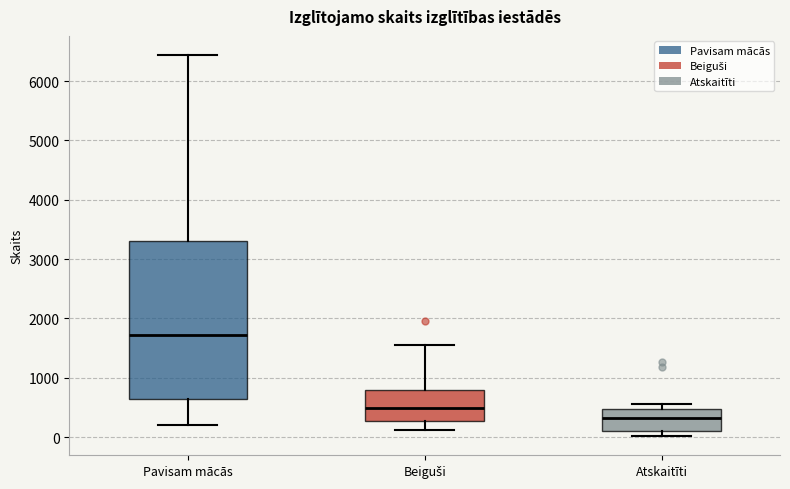

Where does the median line of the box for Atskaitīti sit on the y-axis? The values are not printed on the chart, so give them approximately, as read against the axis.

300